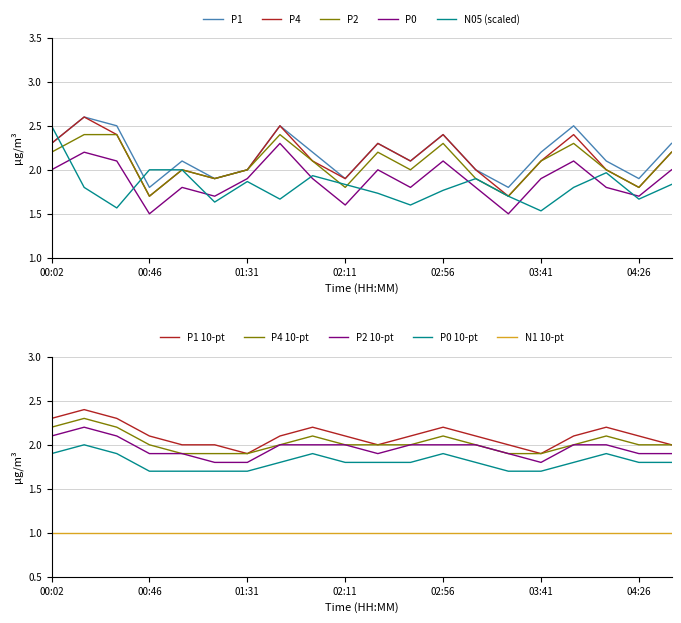

What is the label of the 17th point from the left?

03:56